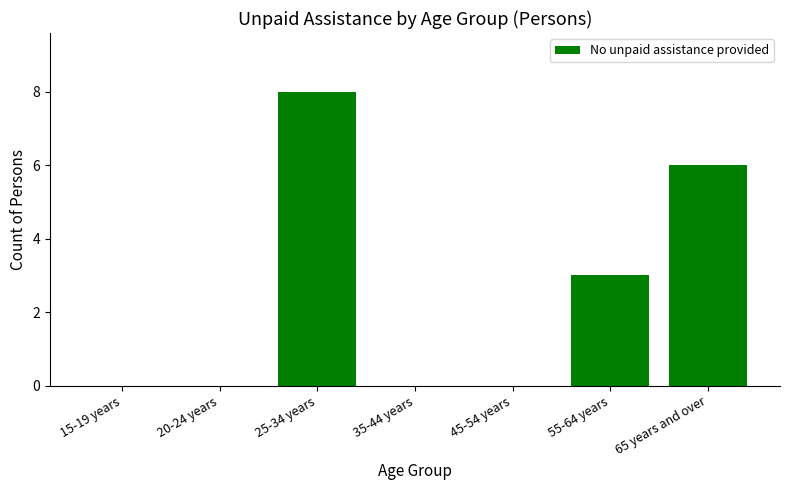

What is the sum of the values at 25-34 years and 45-54 years?

8